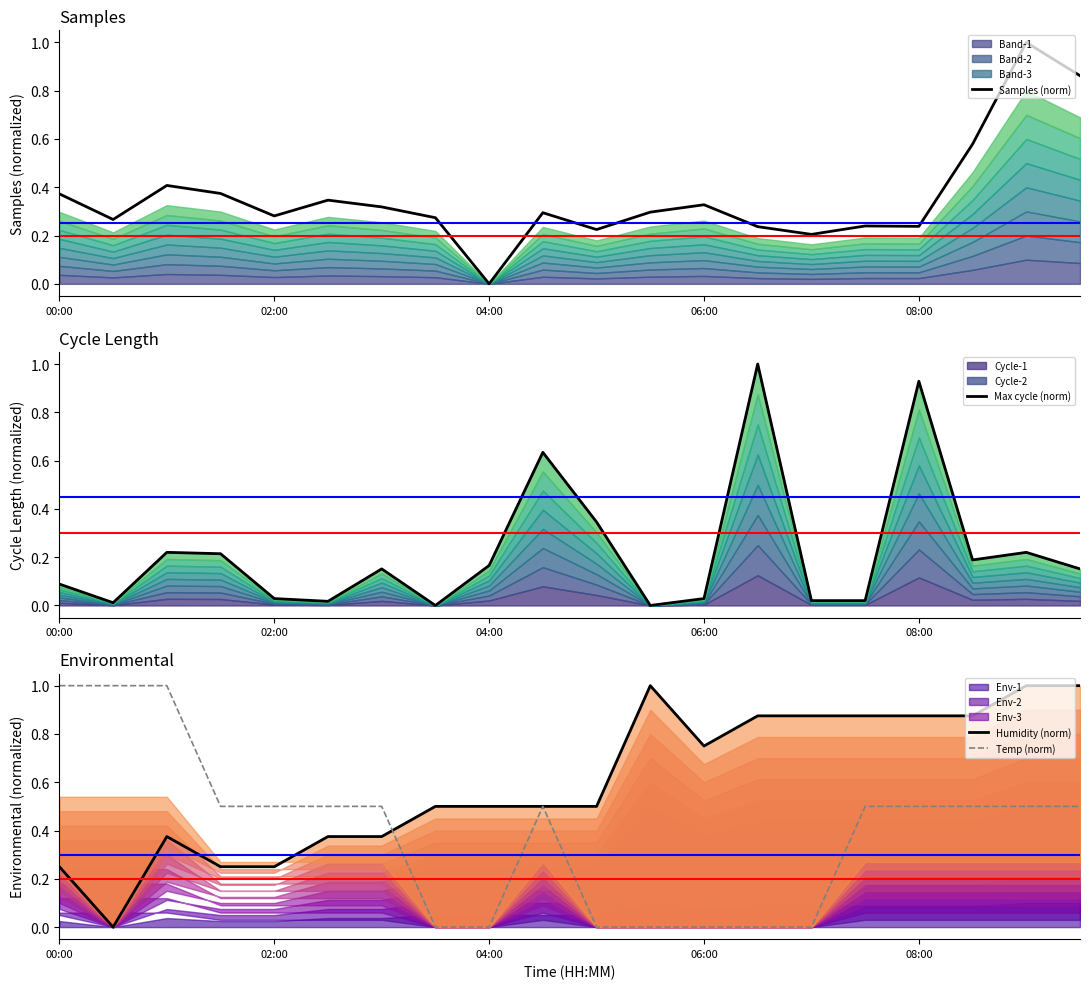

List the series in order of their peak value, highest first.

Samples (norm), Max cycle (norm), Humidity (norm), Temp (norm)